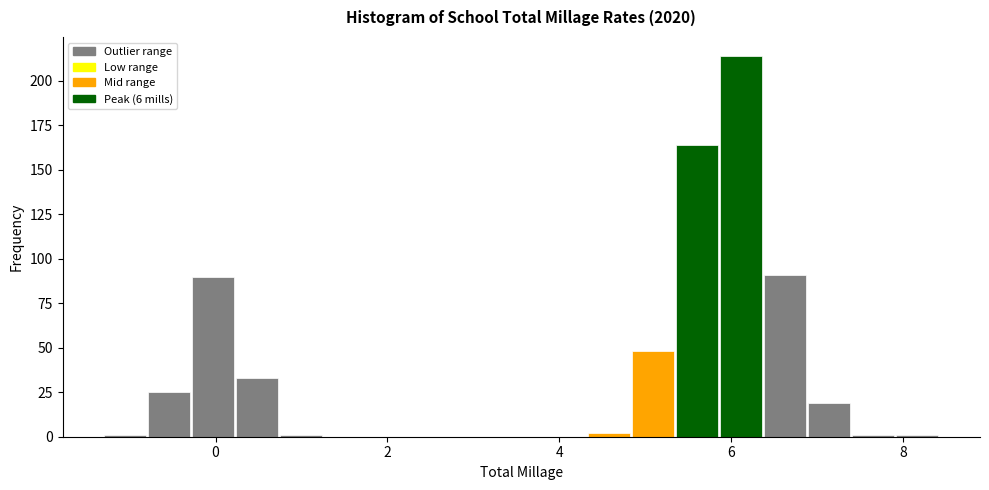

Read against the x-axis, roughly where is the centre of the tallest bar?

6.2